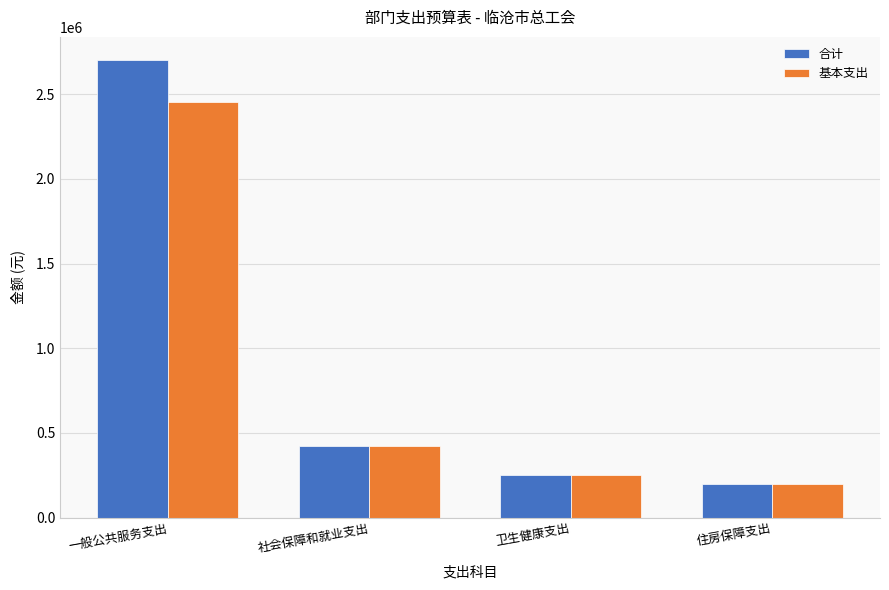

How many series are shown in this chart?

2